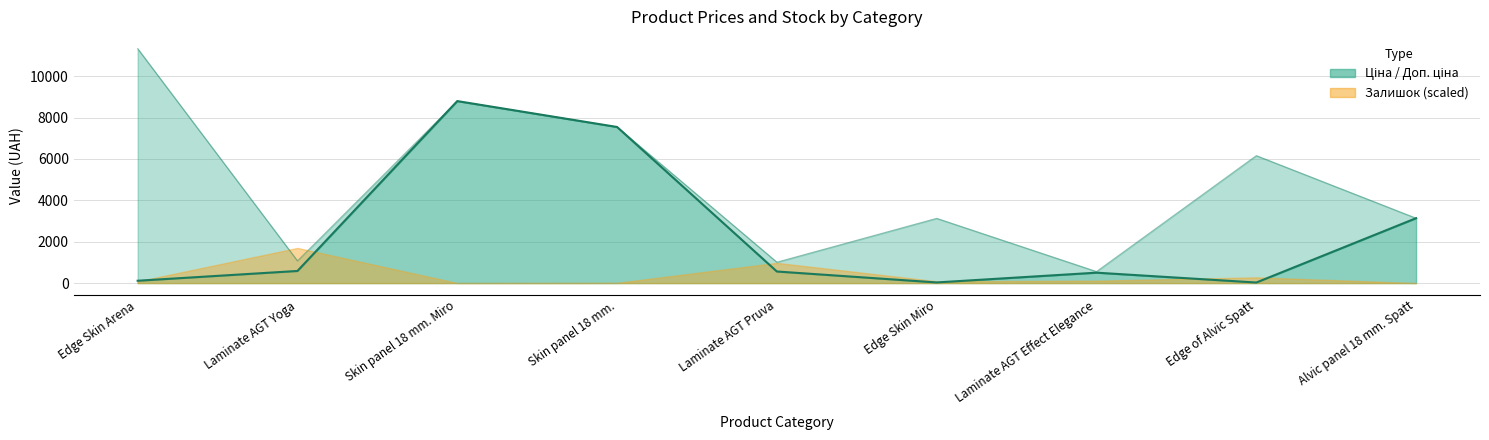

How many lines are shown in the chart?

2